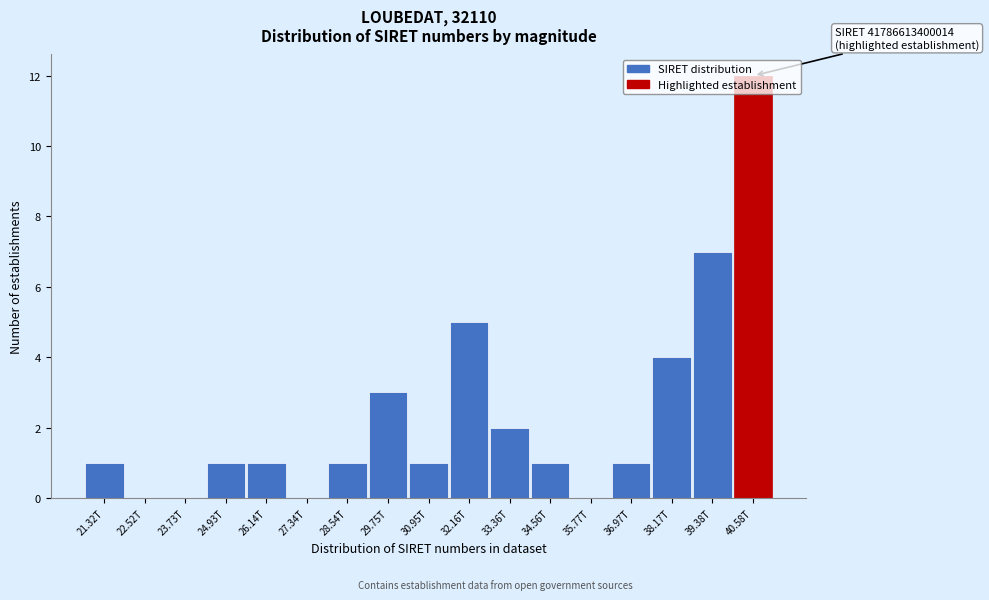

The chart shows a value of 3 at 29.75T. True or false?

True